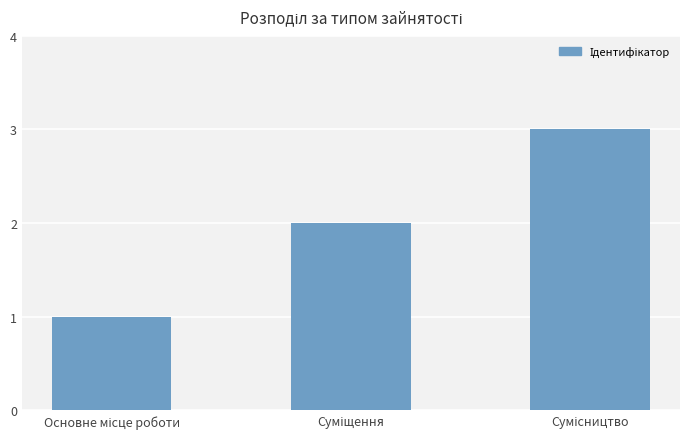

What is the sum of all values?

6